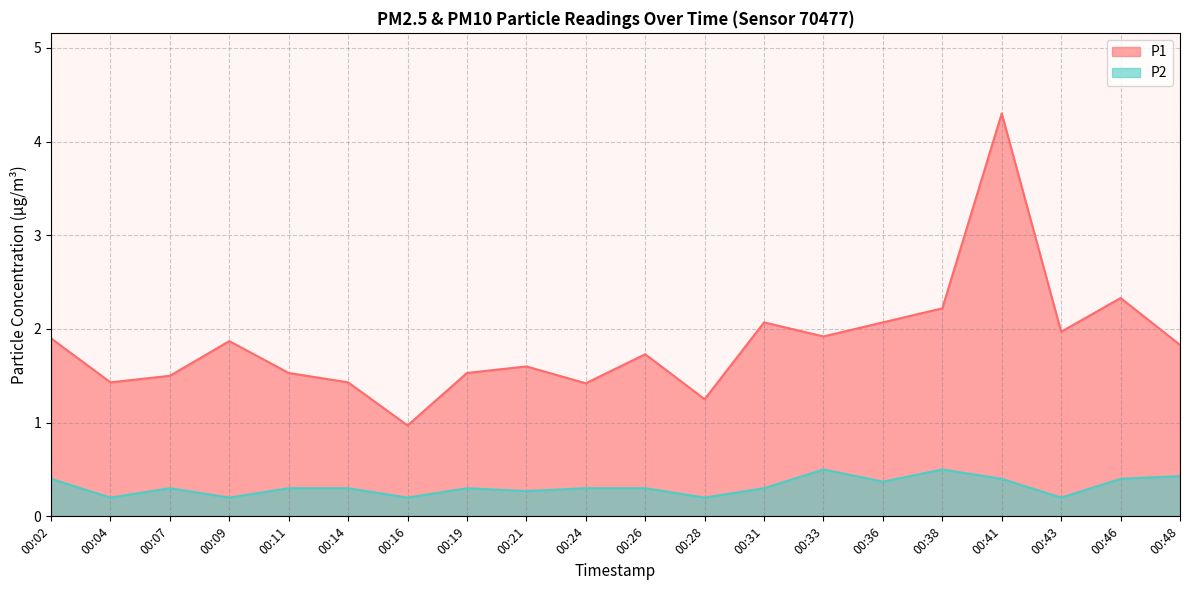

At which category does the chart reach its peak across all series?

00:41